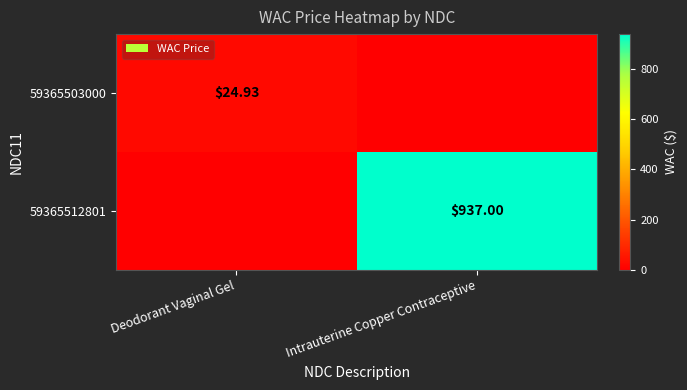

Rank the series by their maximum value, from lowest to highest.

59365503000, 59365512801